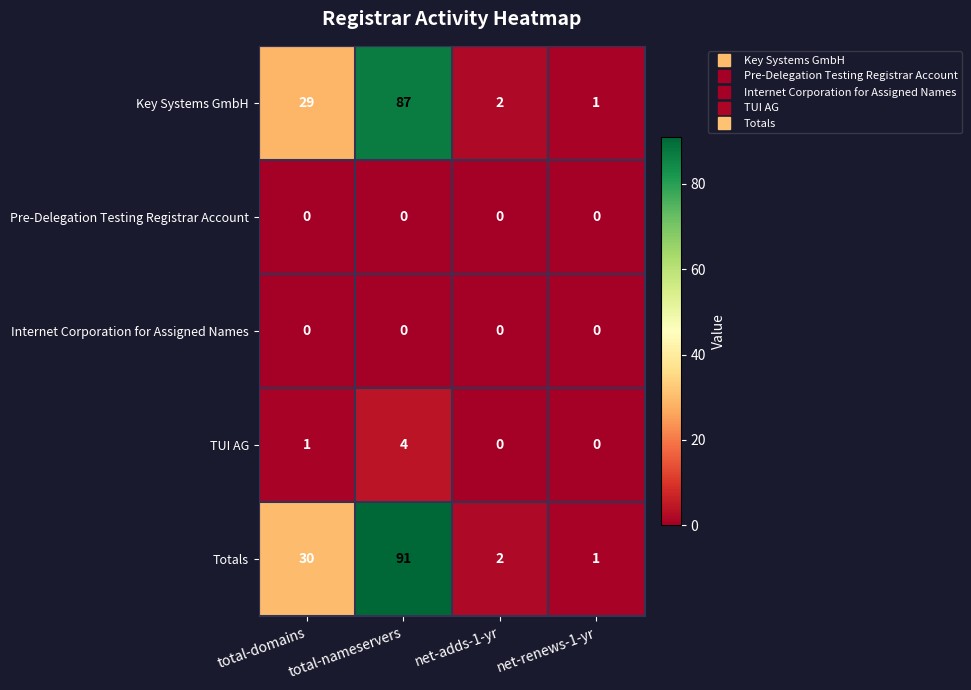

Between total-domains and net-adds-1-yr, which series saw the biggest shift?

Totals